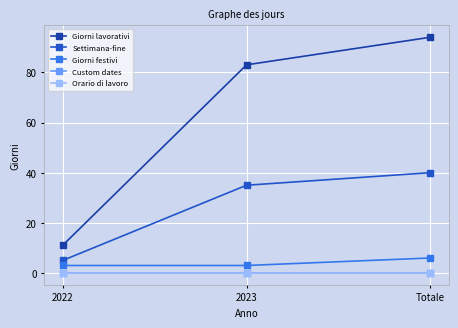

Does the chart display data point markers on the line(s)?

Yes